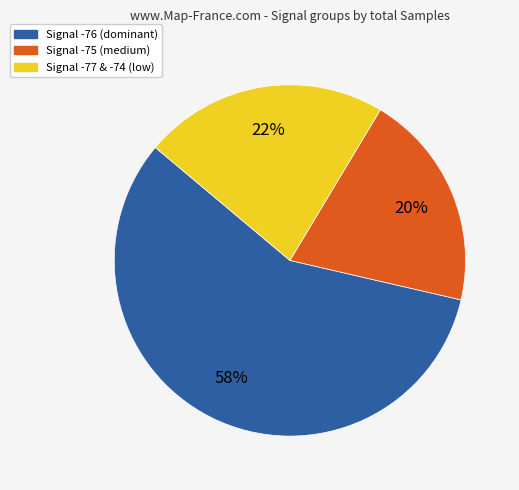

To the nearest percent, what is the average slice percentage?

33%